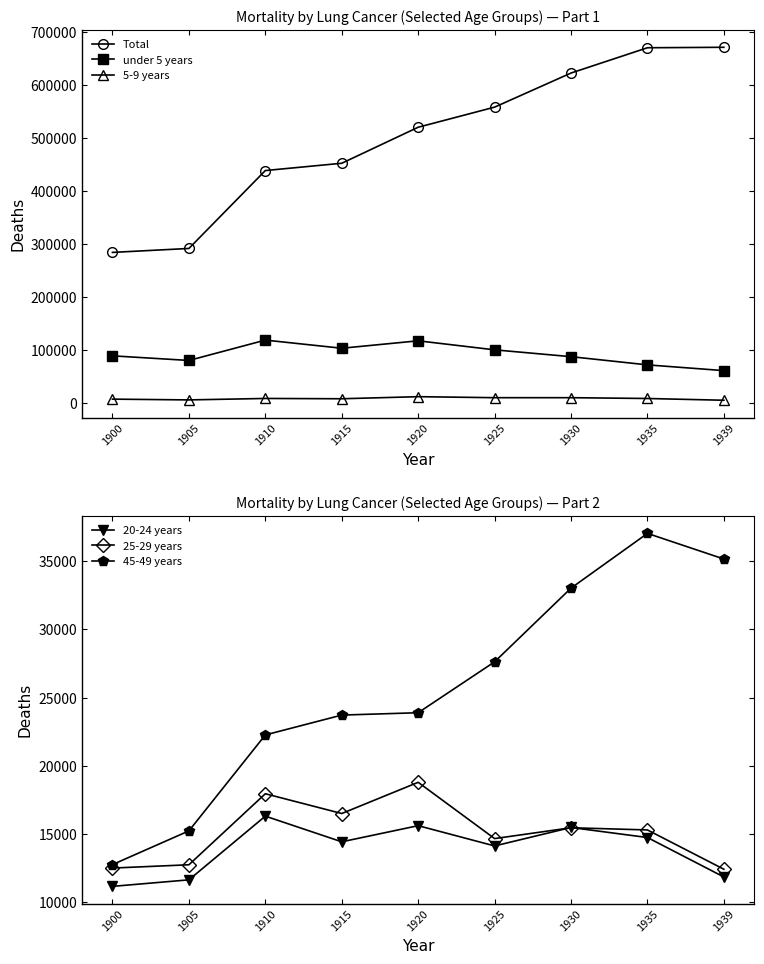

At which category is the sum across all series the highest?

1935